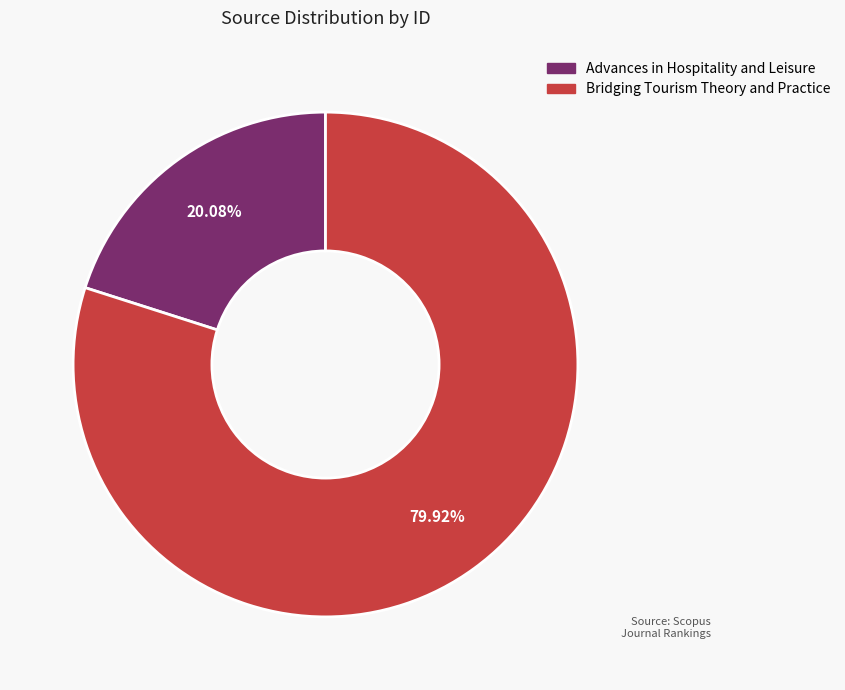

What is the total percentage of Advances in Hospitality and Leisure and Bridging Tourism Theory and Practice?

100.0%